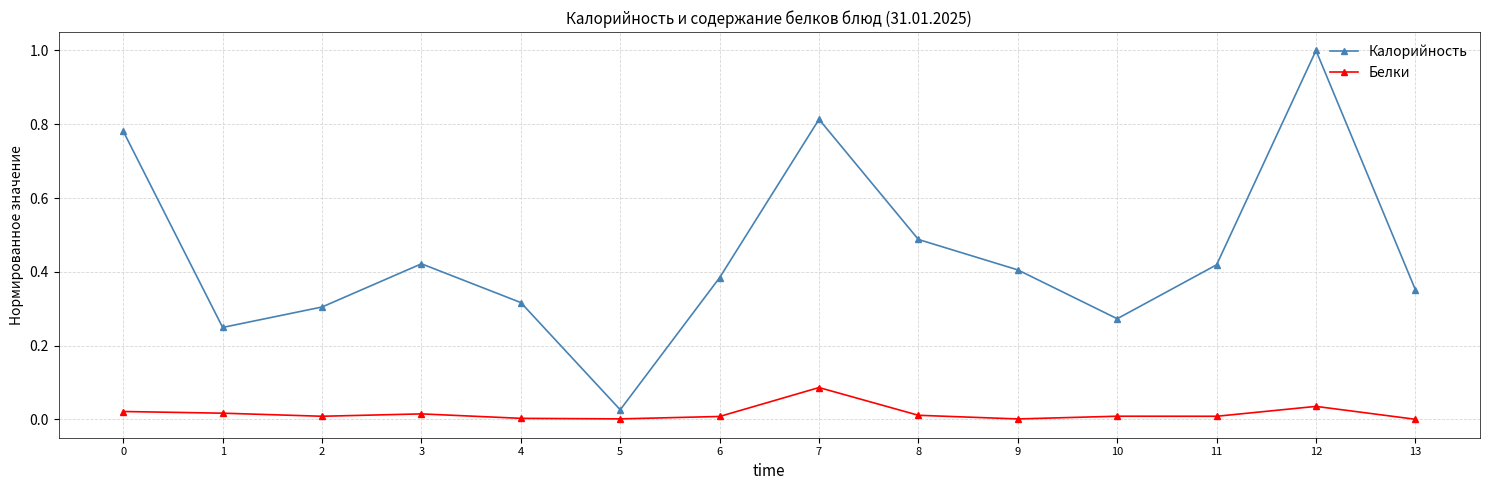

True or false: Калорийность has a value of 0.3 at 10.

True